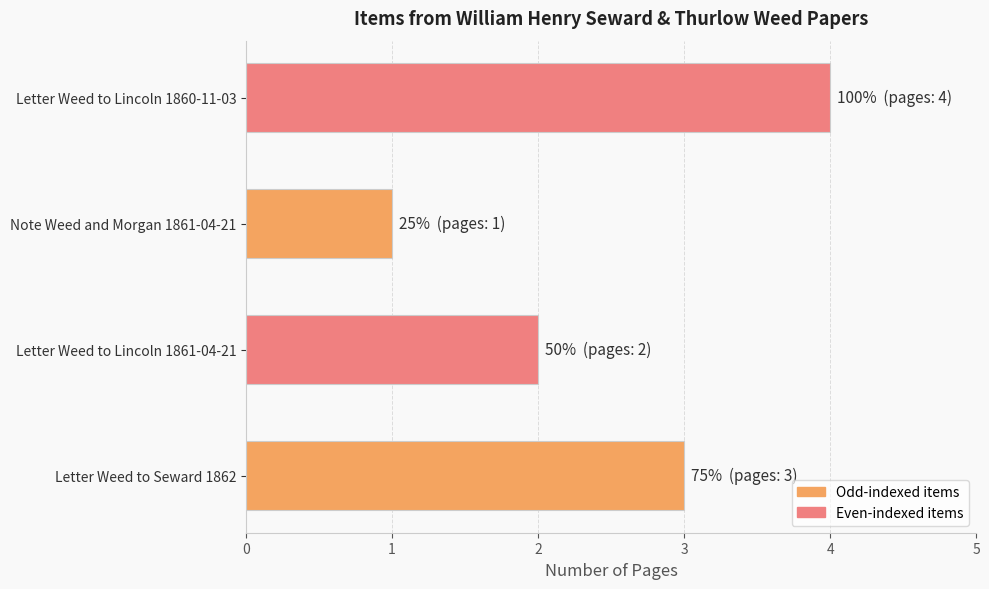

How many data points are less than 3?

2